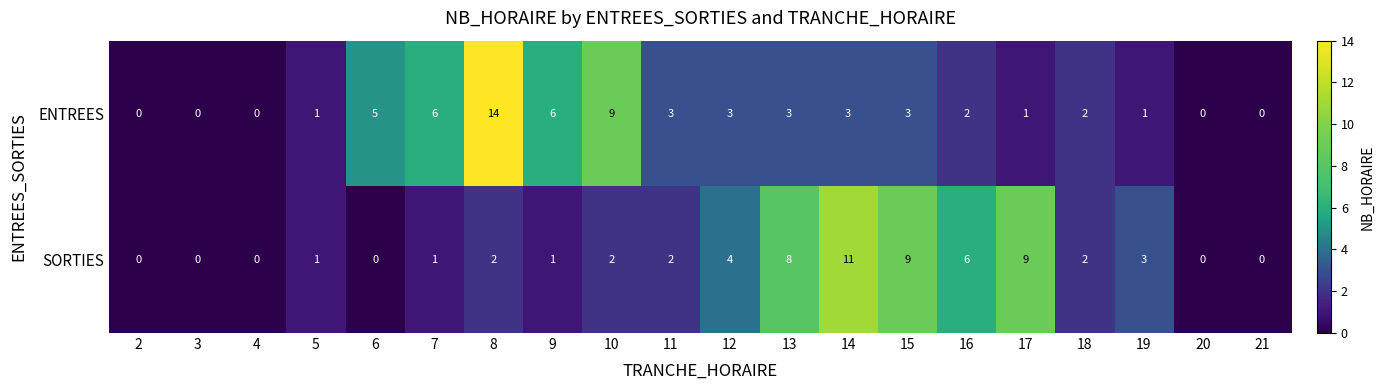

Rank the series by their maximum value, from highest to lowest.

ENTREES, SORTIES